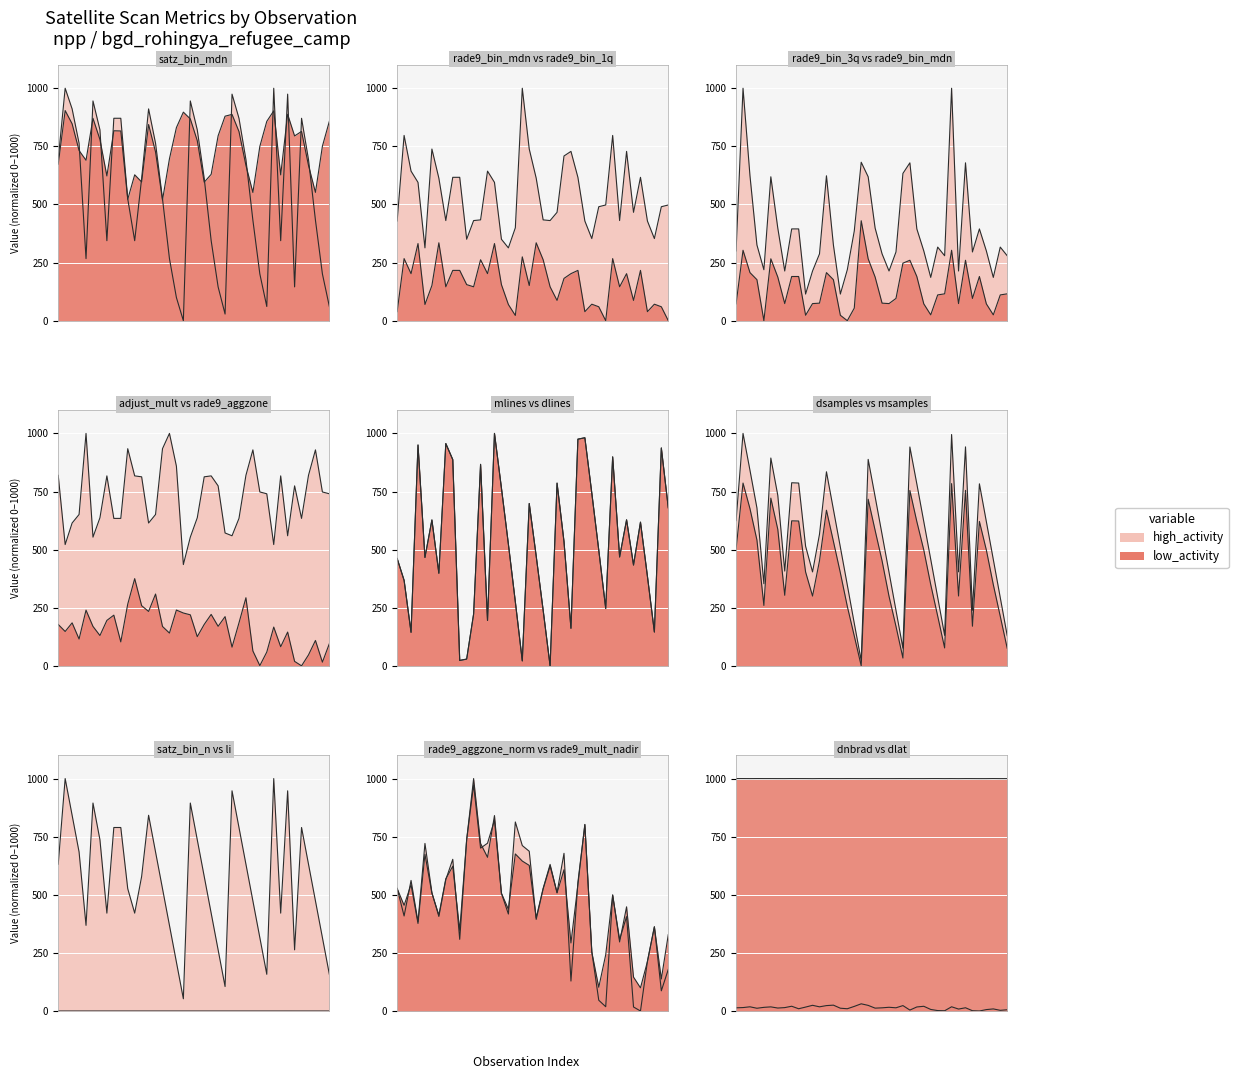

Where is the first local maximum for satz?

1